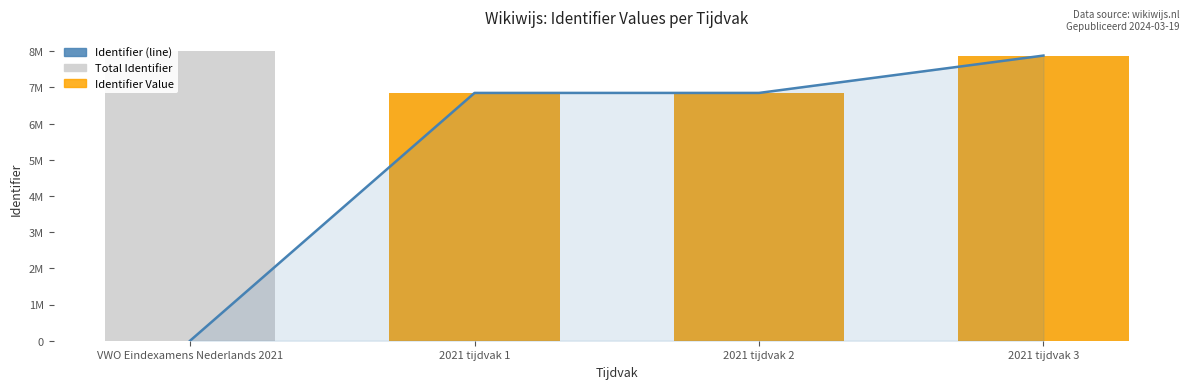

What is the total value across all series at 2021 tijdvak 2?

20544147